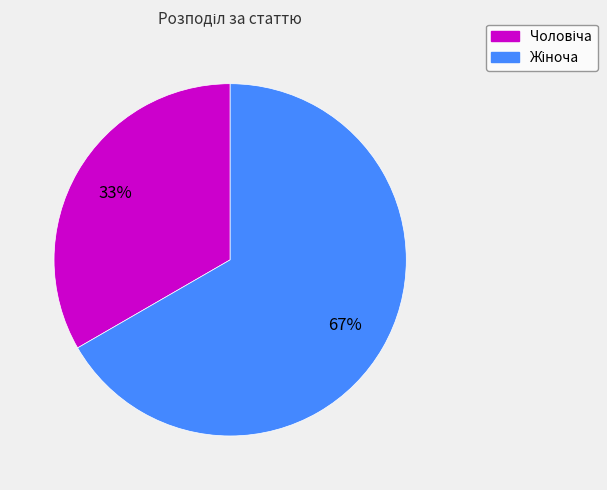

Is there any slice that represents more than half of the pie?

Yes